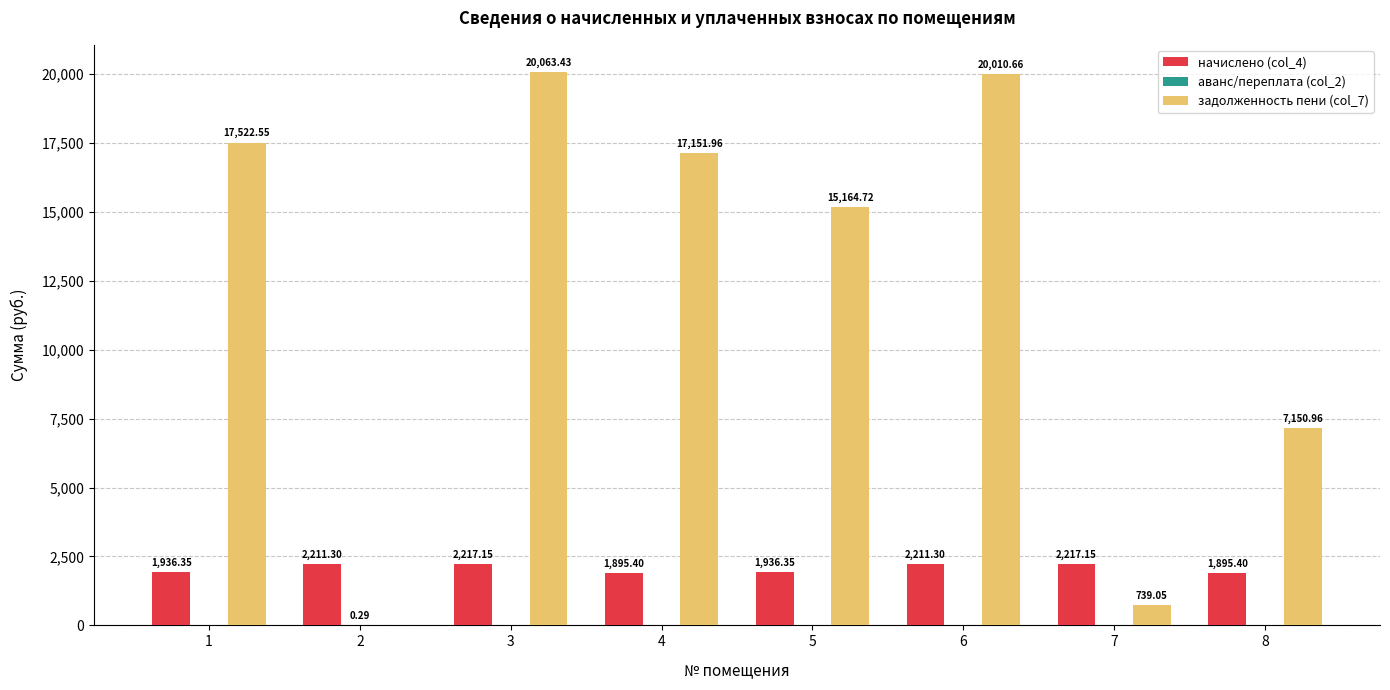

Which series has the largest total across all categories?

задолженность пени (col_7)